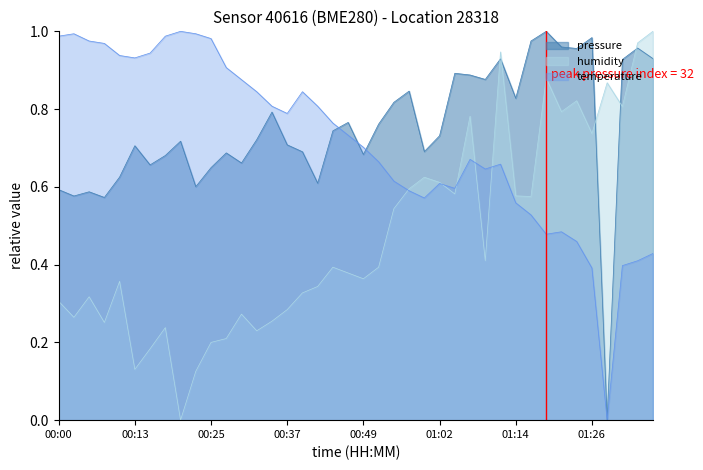

Does the chart display data point markers on the line(s)?

No